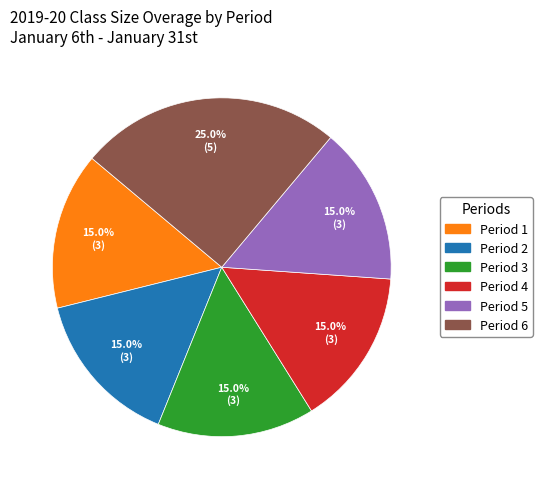

Does any single category account for the majority?

No